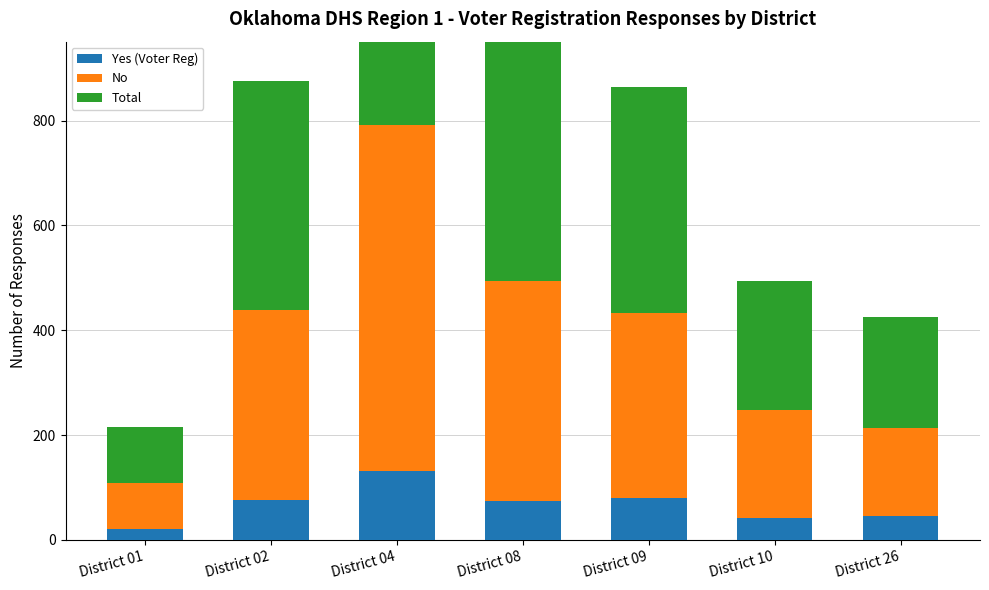

Between District 01 and District 09, which series saw the biggest shift?

Total